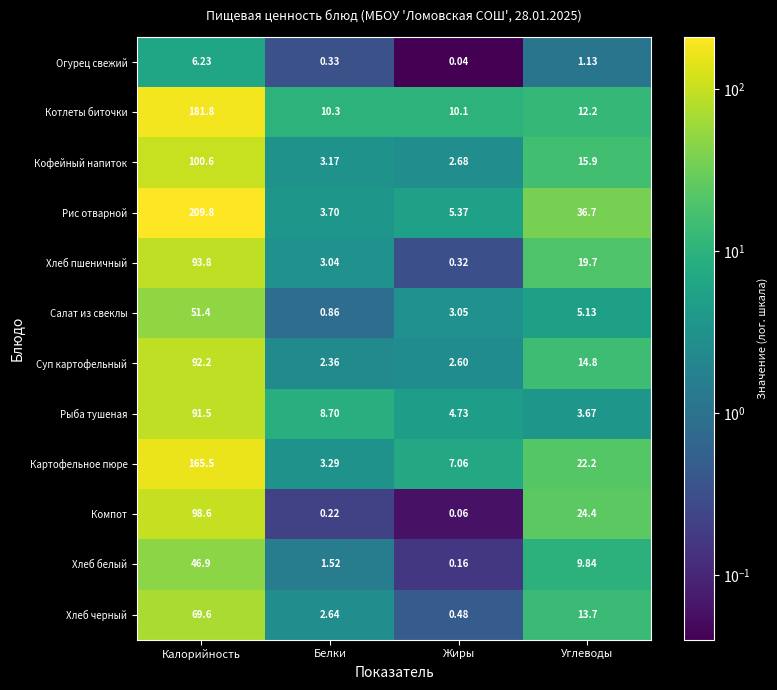

At which category does the chart reach its peak across all series?

Калорийность